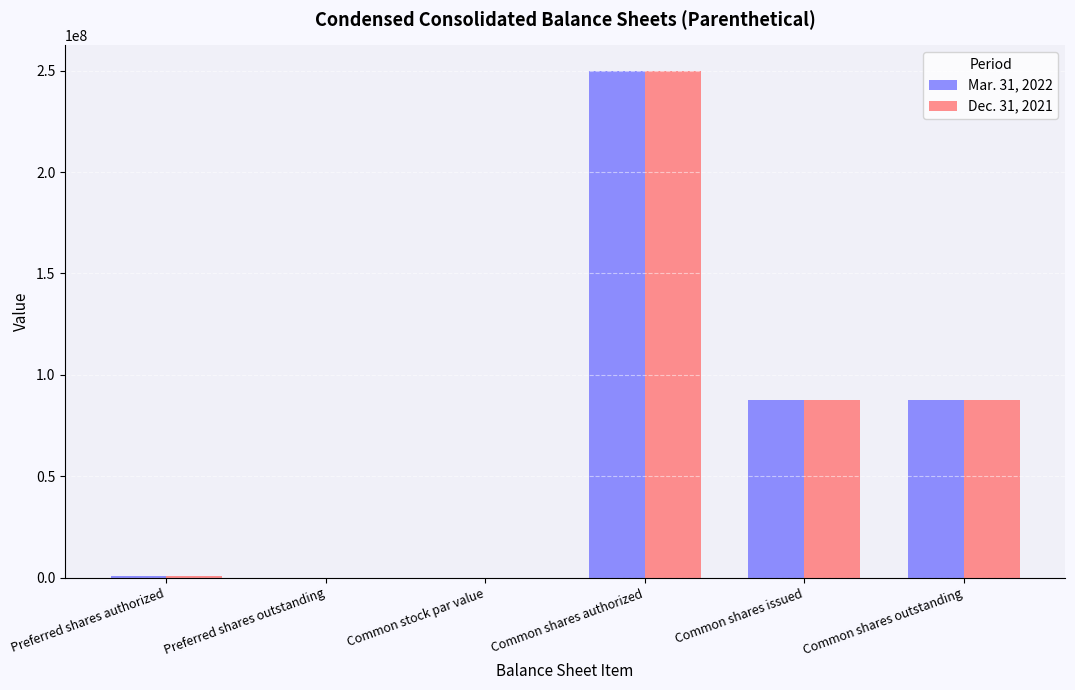

At which category is the sum across all series the highest?

Common shares authorized